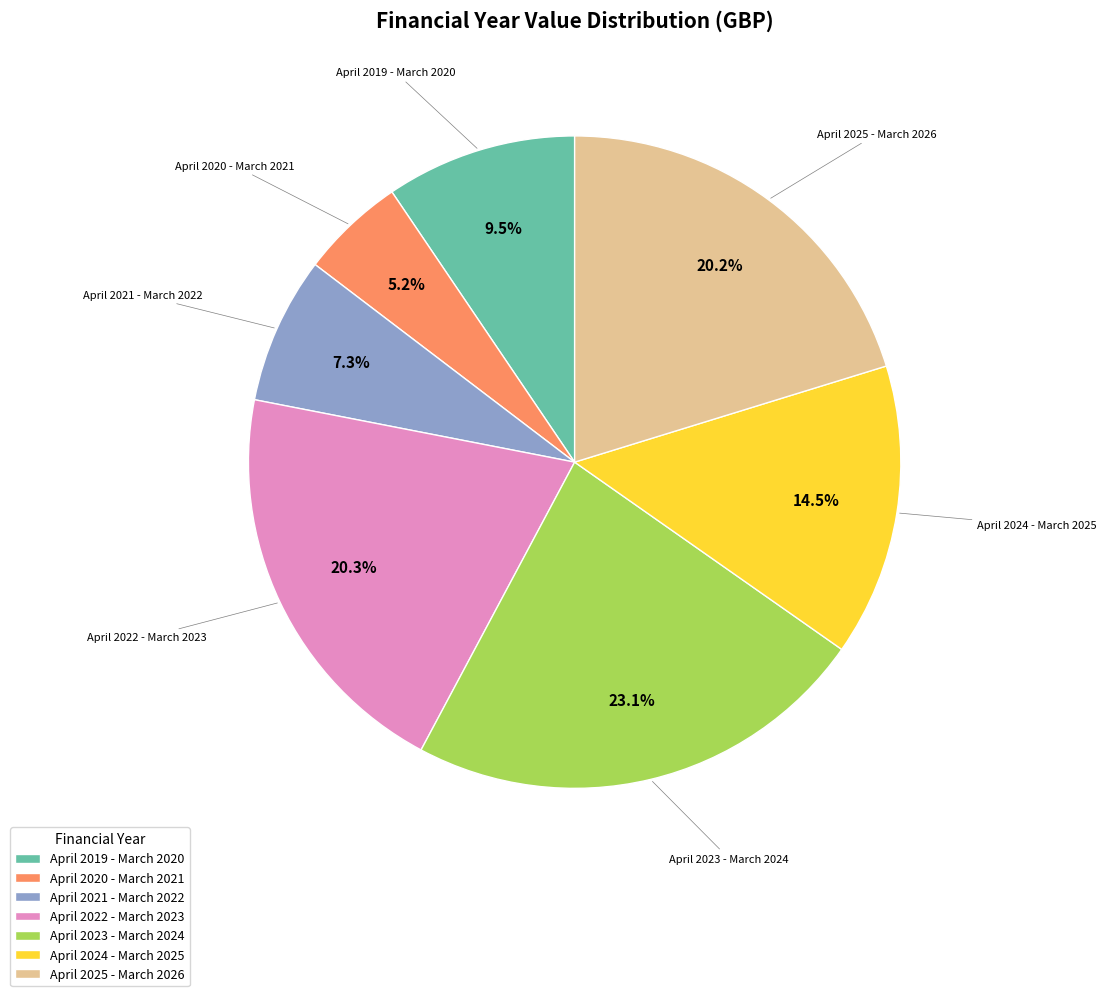

Which slice is the largest?

April 2023 - March 2024